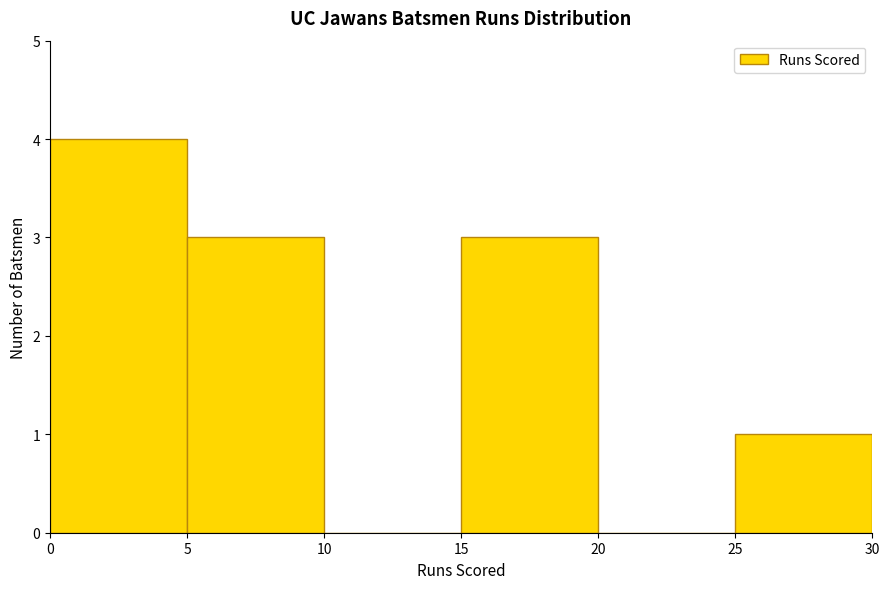

What is the height of the bar covering 0 to 5 on the x-axis? The values are not printed on the chart, so give them approximately, as read against the axis.

4